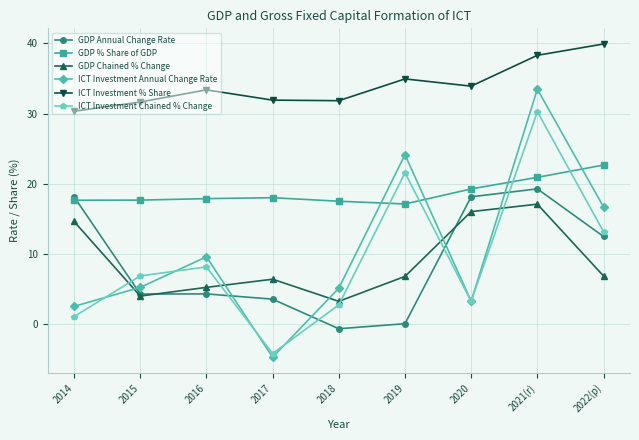

What is the value of the GDP % Share of GDP point at the 5th from the left?

17.5